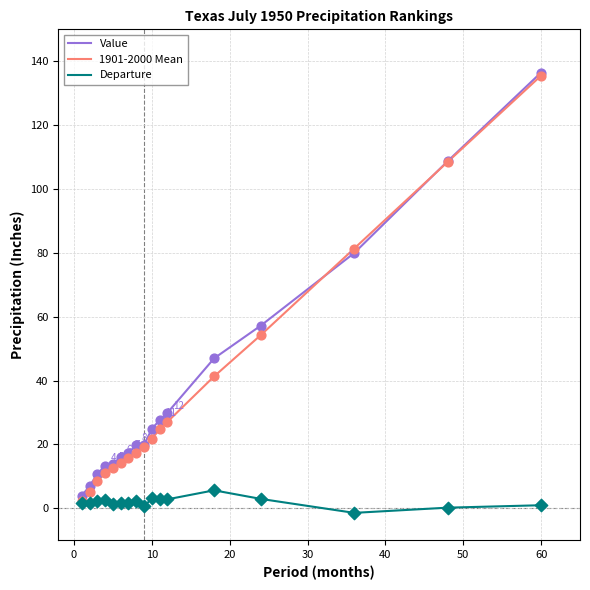

What are all the series names shown in the legend?

Value, 1901-2000 Mean, Departure